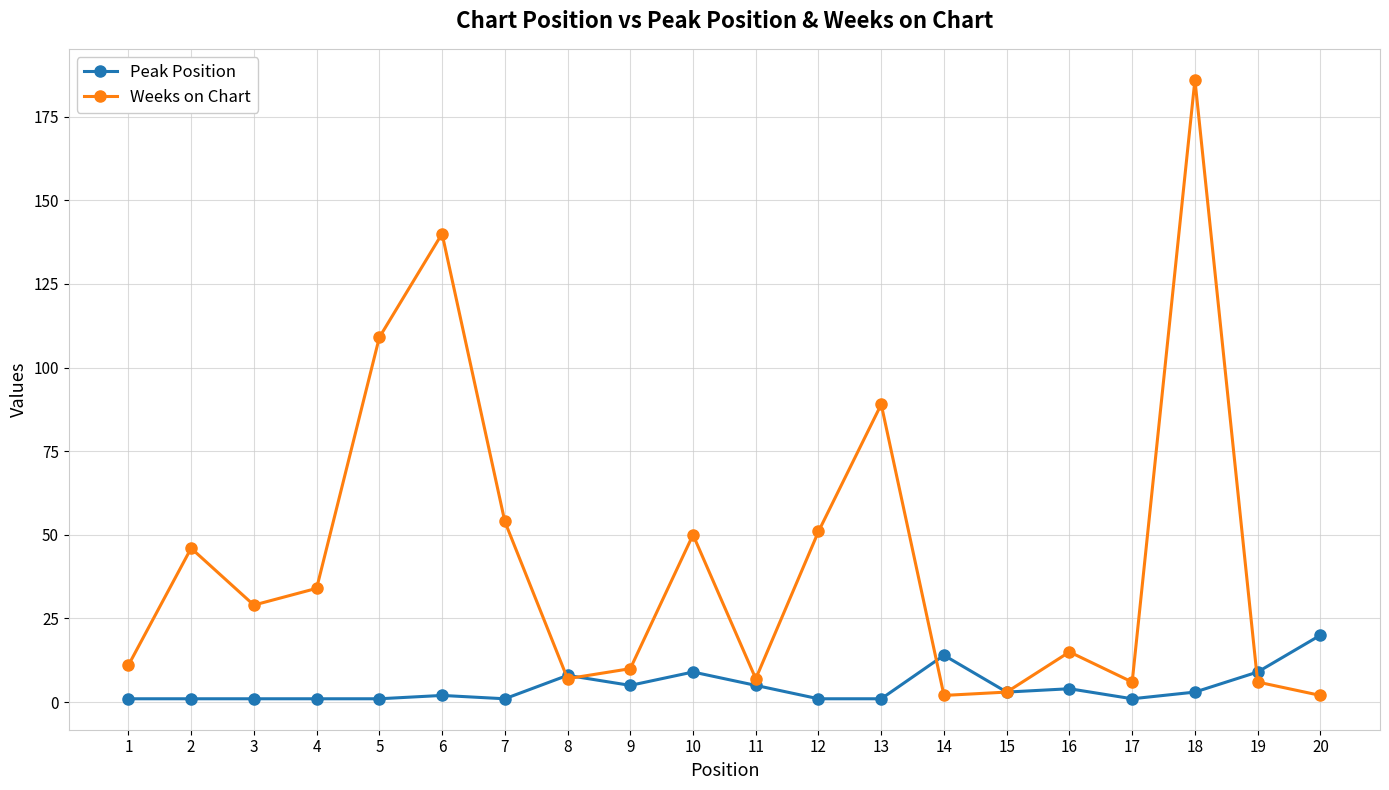

How many categories are shown in the chart?

20